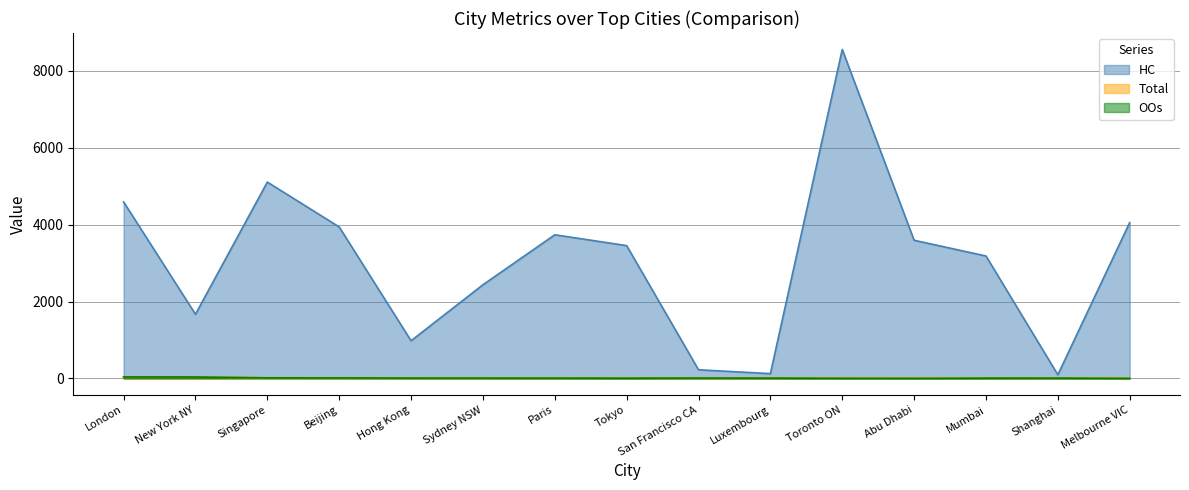

Which series has the largest total across all categories?

HC